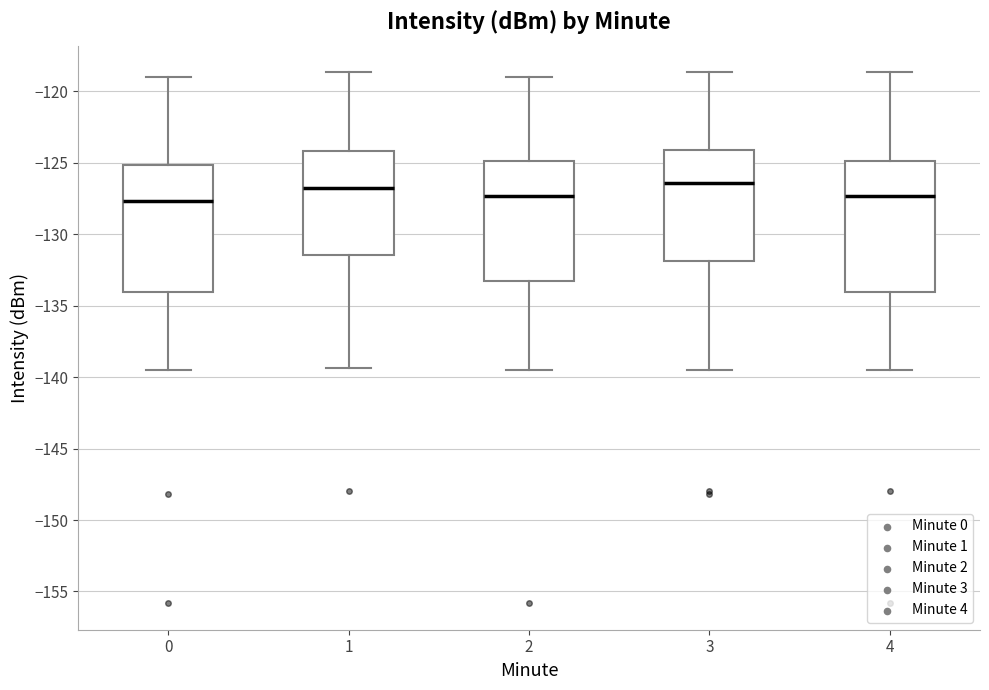

Where is the upper edge of the box at x = 1 on the y-axis? The values are not printed on the chart, so give them approximately, as read against the axis.

-124.0